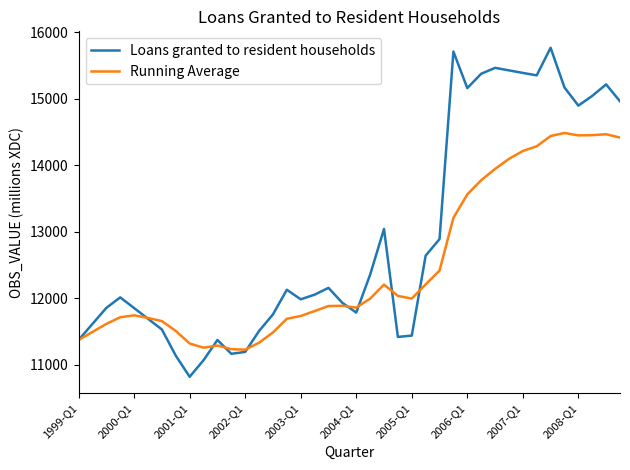

What is the maximum value shown in the chart?

15766